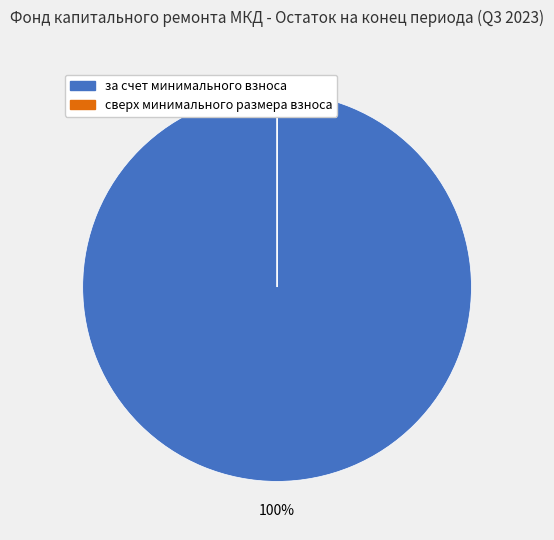

To the nearest percent, what percentage of the pie is за счет минимального взноса?

100%